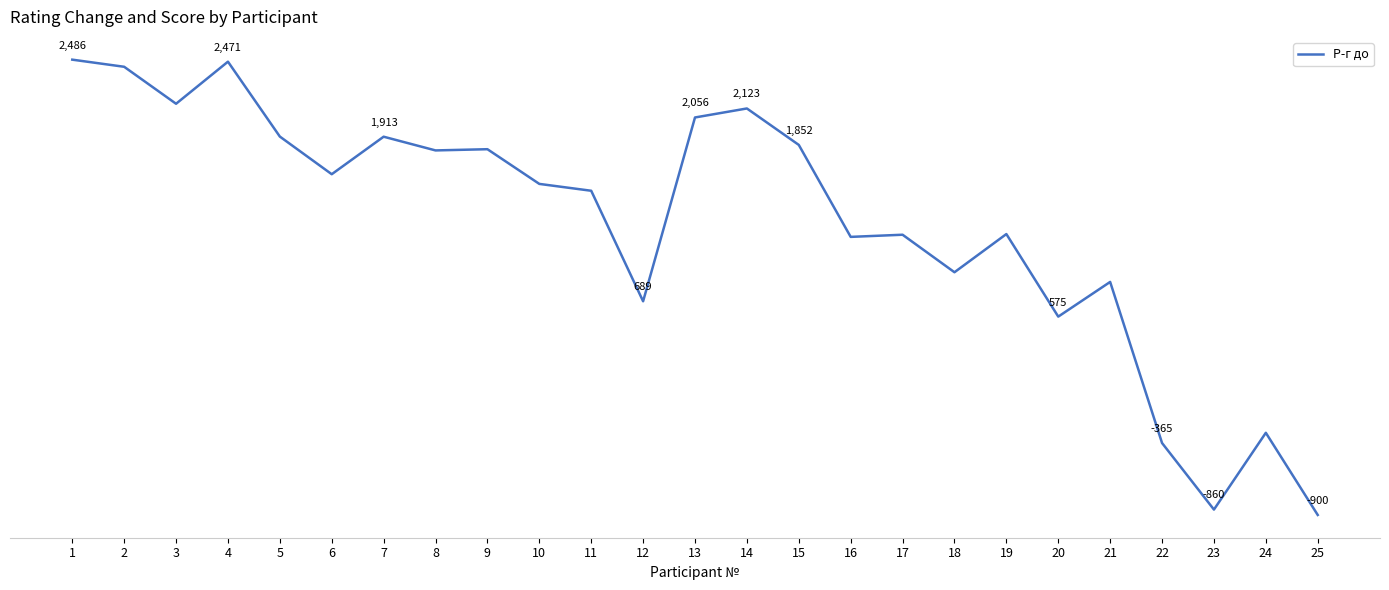

List the labels in order of value, smallest first.

25, 23, 22, 24, 20, 12, 21, 18, 16, 17, 19, 11, 10, 6, 8, 9, 15, 7, 5, 13, 14, 3, 2, 4, 1